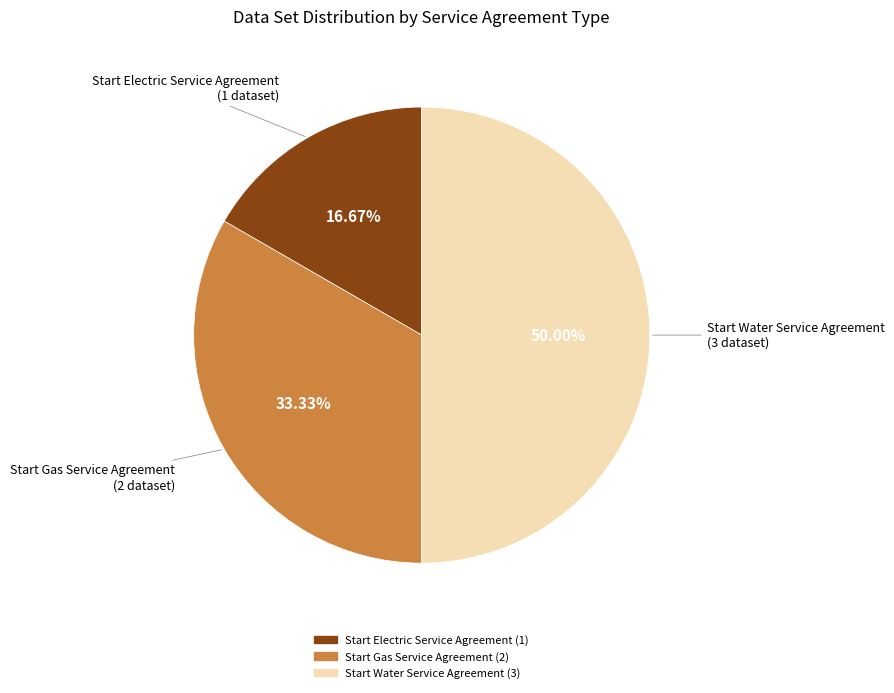

What is the largest slice in the pie chart?

Start Water Service Agreement